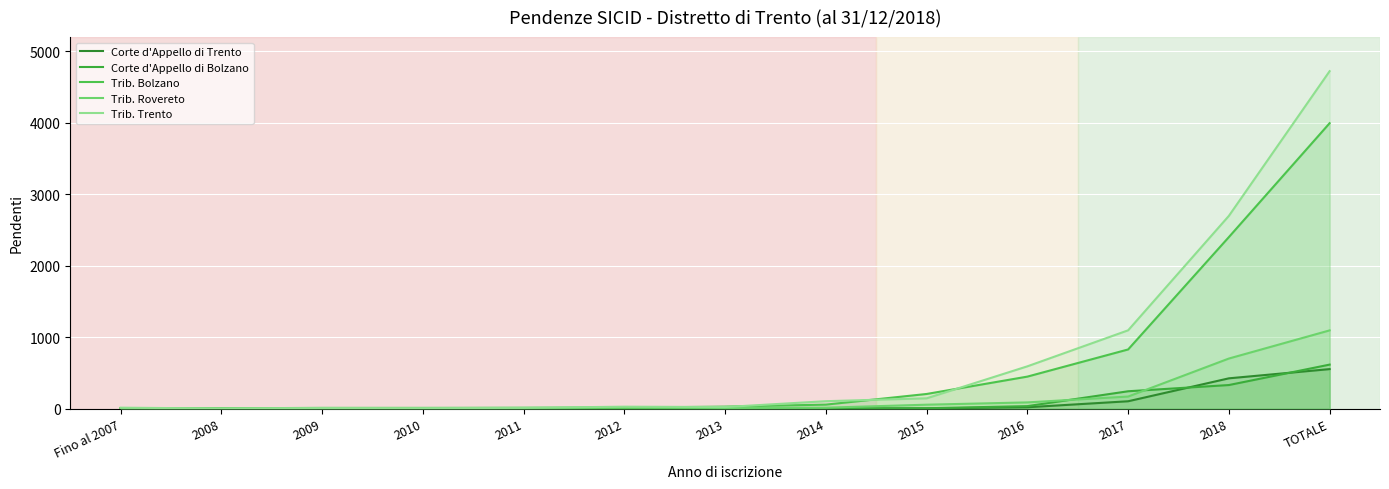

Is it true that Corte d'Appello di Trento equals 103 at 2017?

True